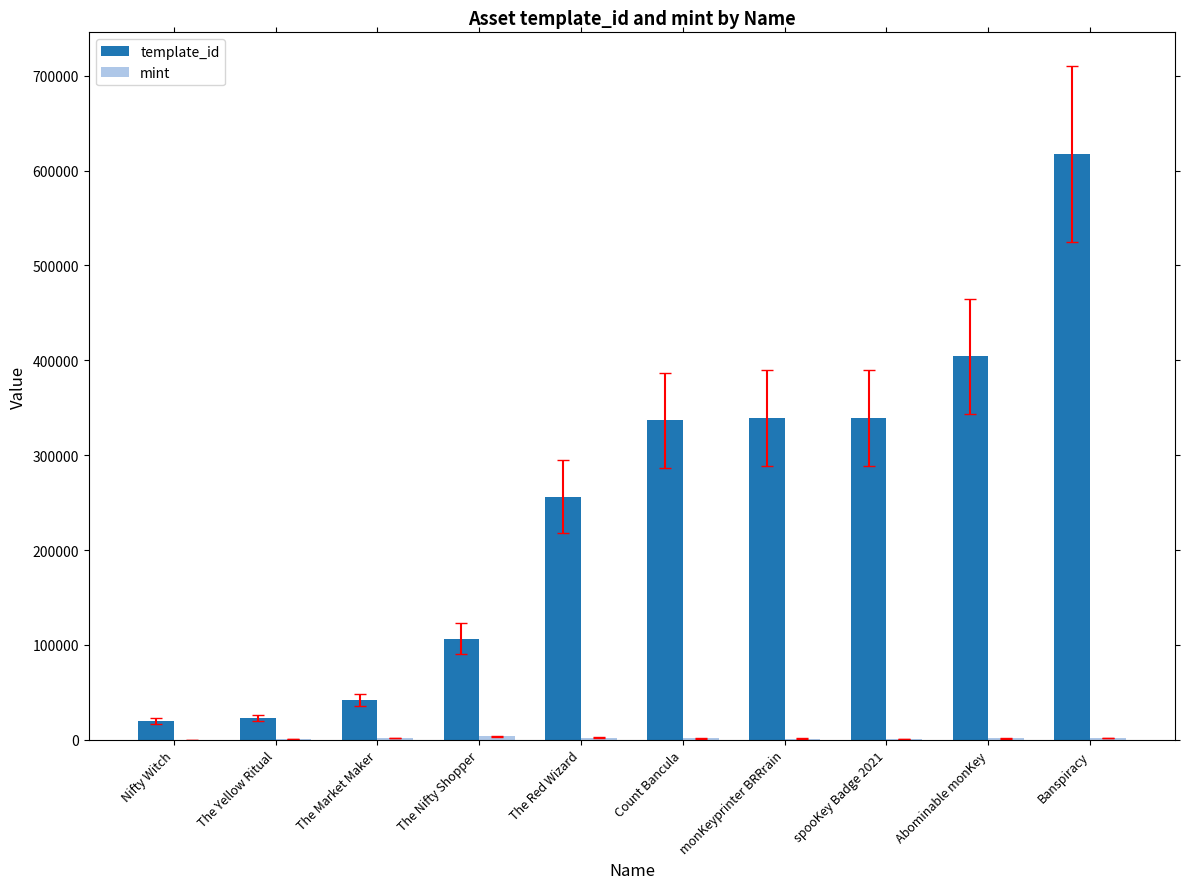

The template_id series shows 339233 at spooKey Badge 2021. True or false?

True